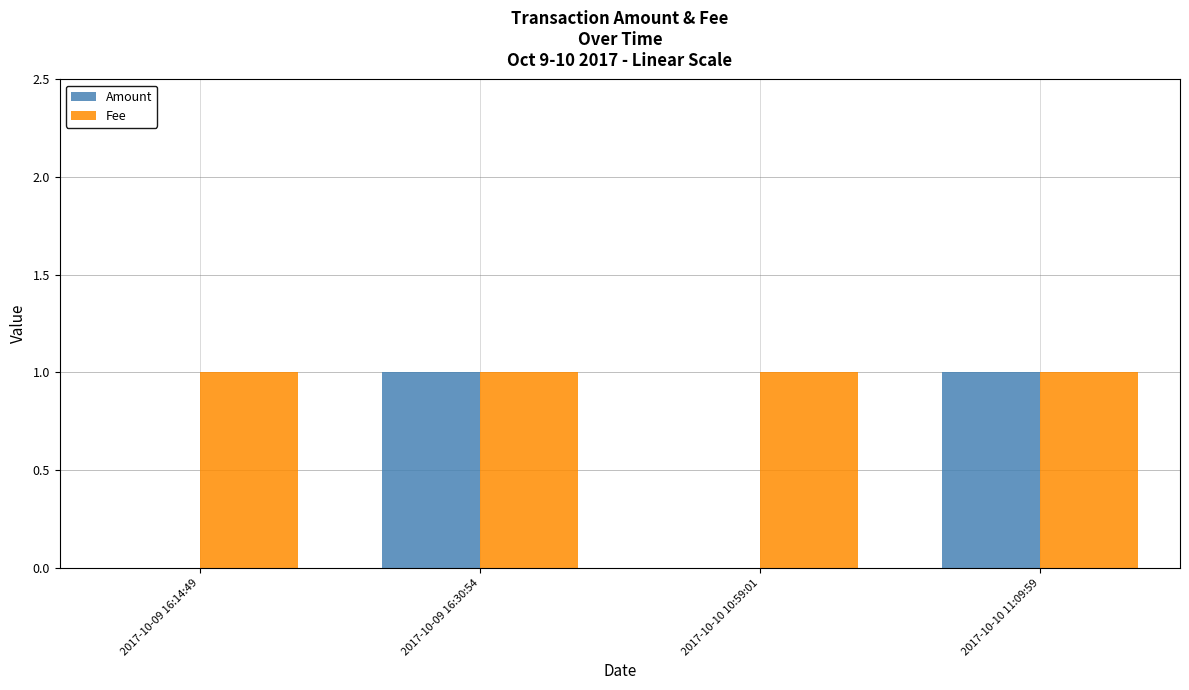

Which series has the largest total across all categories?

Fee